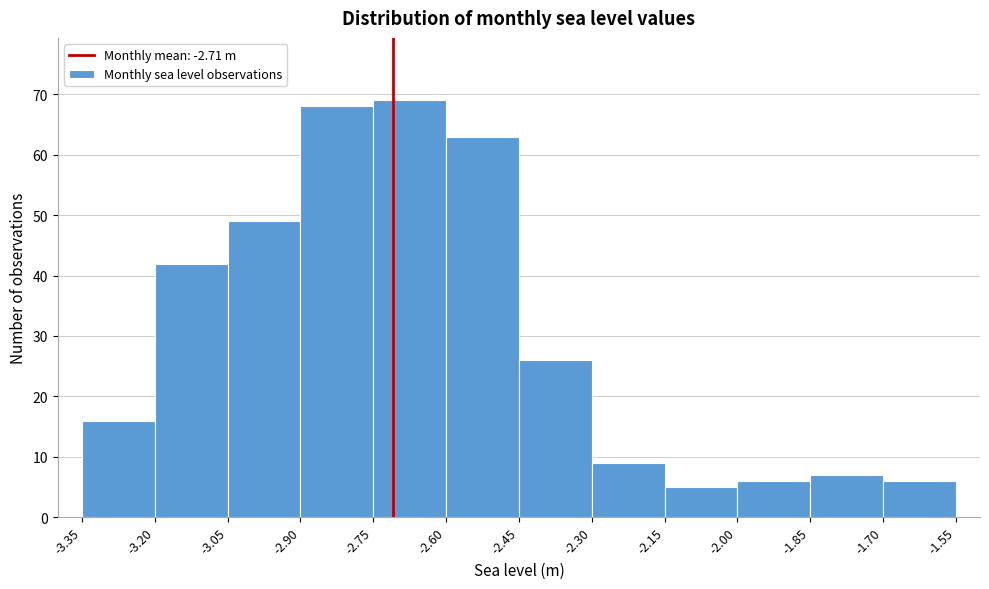

How tall is the bar that spans -3.35 to -3.20 on the x-axis? The values are not printed on the chart, so give them approximately, as read against the axis.

16